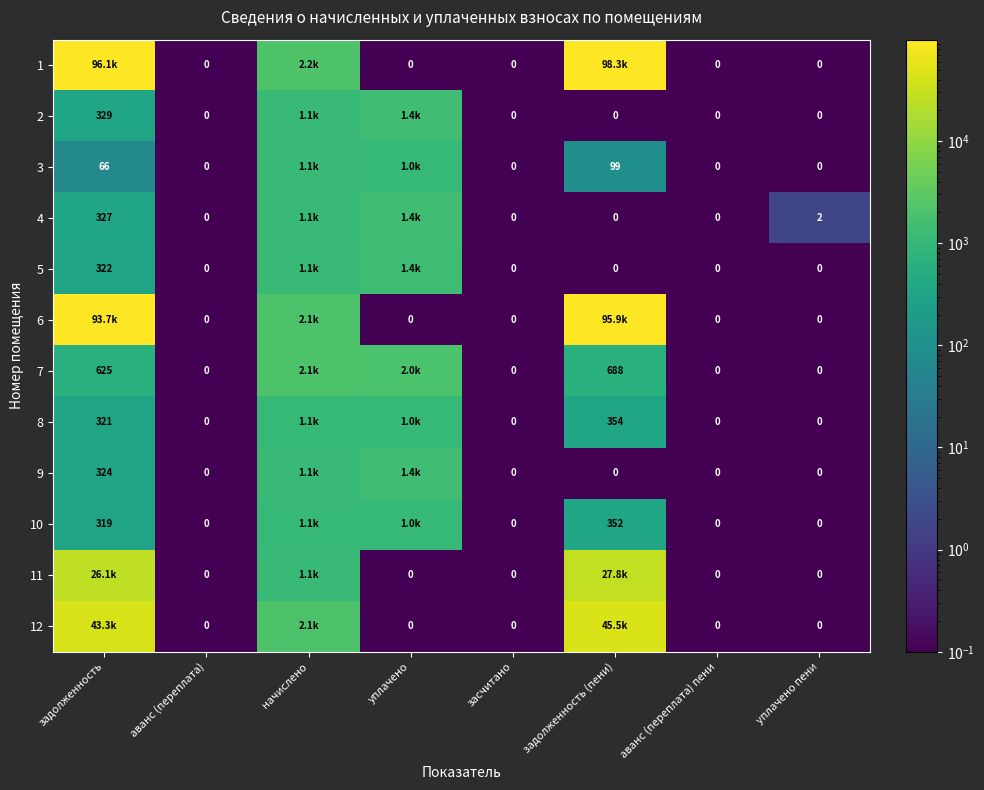

Which series has the largest range (max minus min)?

1